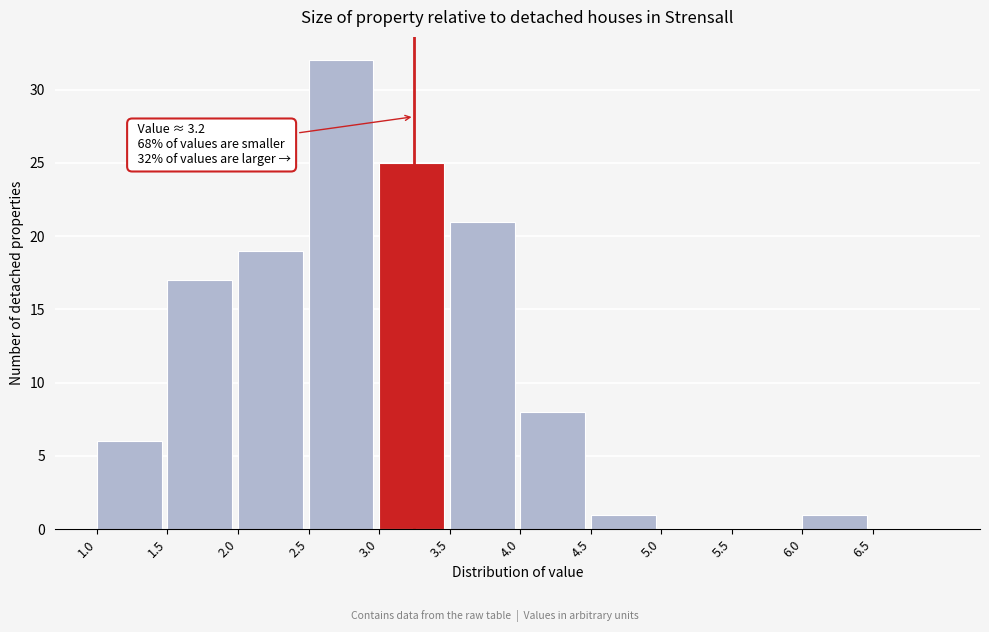

Which range on the x-axis has the tallest bar?

2.5 to 3.0